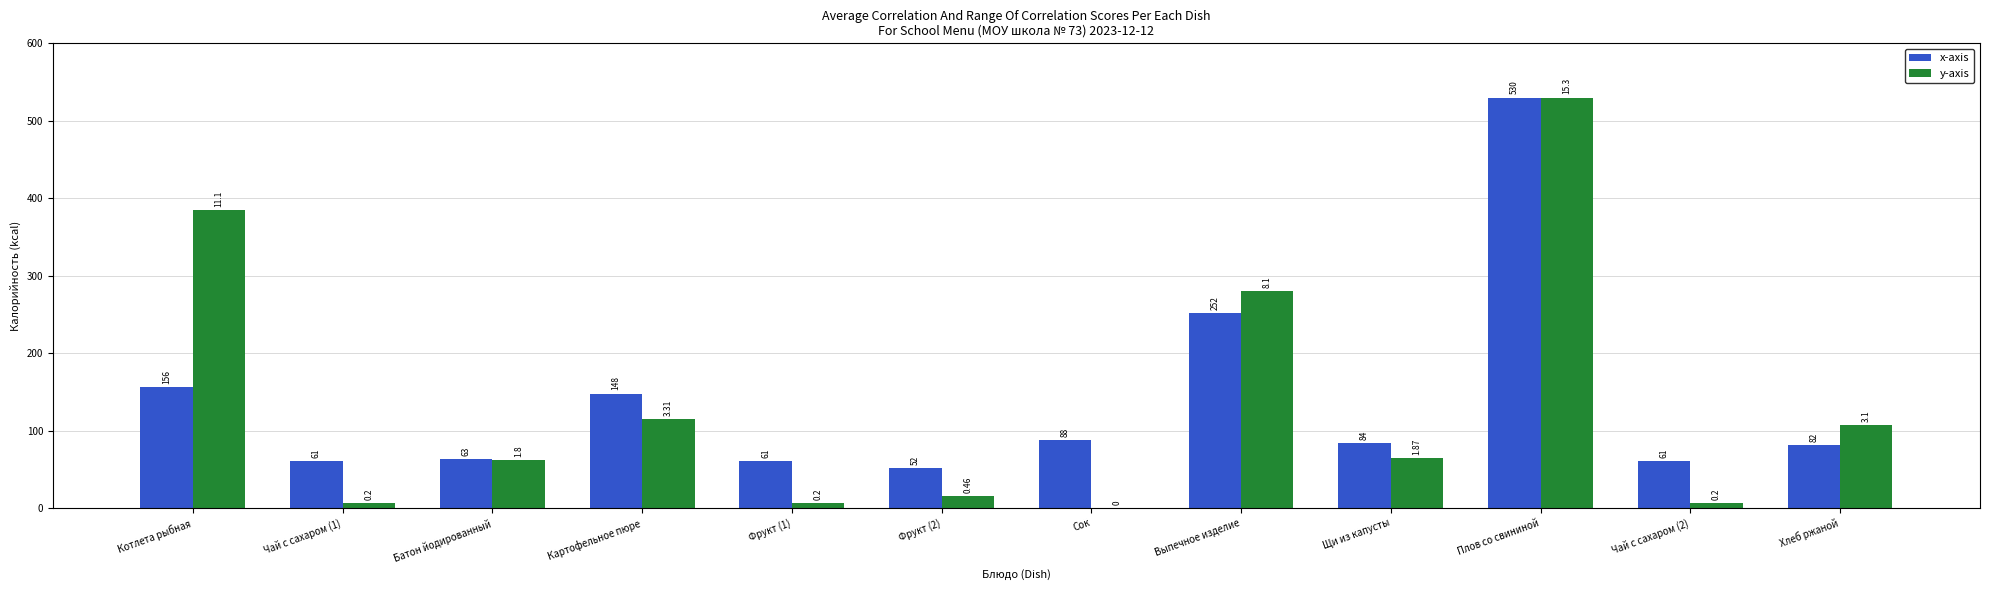

Is the value of x-axis at Чай с сахаром (2) greater than the value of y-axis at Чай с сахаром (2)?

Yes